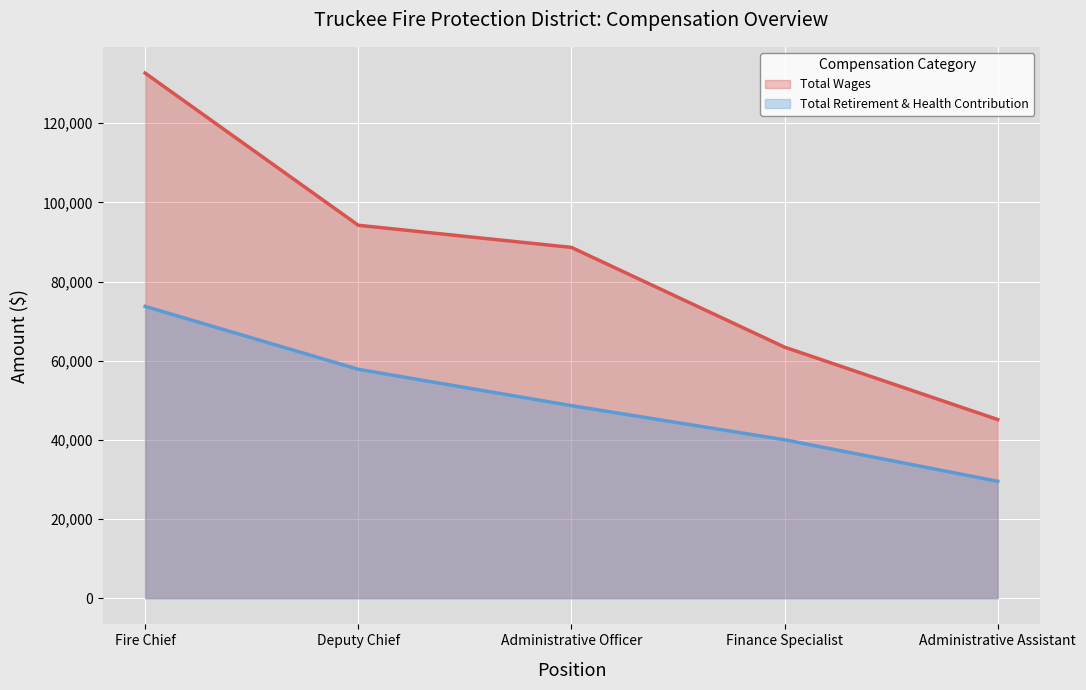

List the series in order of their overall mean, lowest first.

Total Retirement & Health Contribution, Total Wages